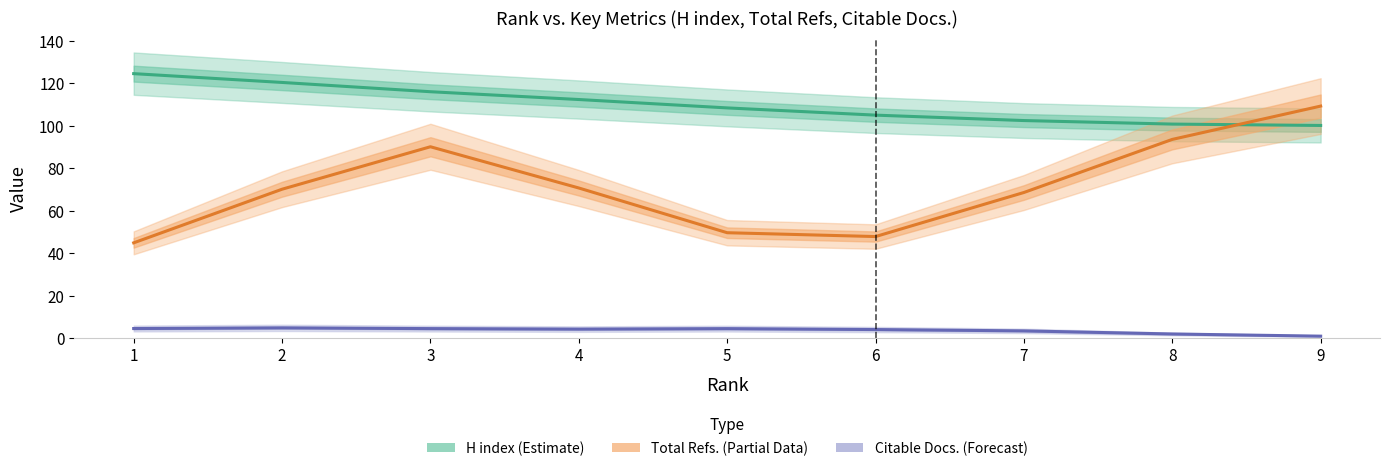

What is the total value across all series at 5?

162.7